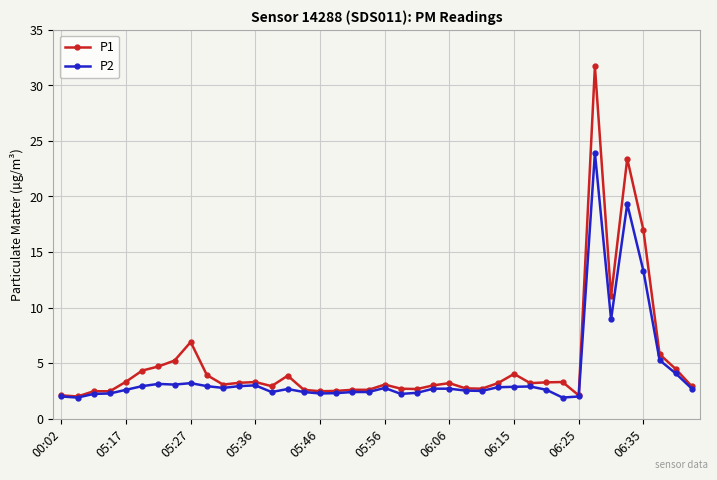

Rank the series by their average value, from lowest to highest.

P2, P1